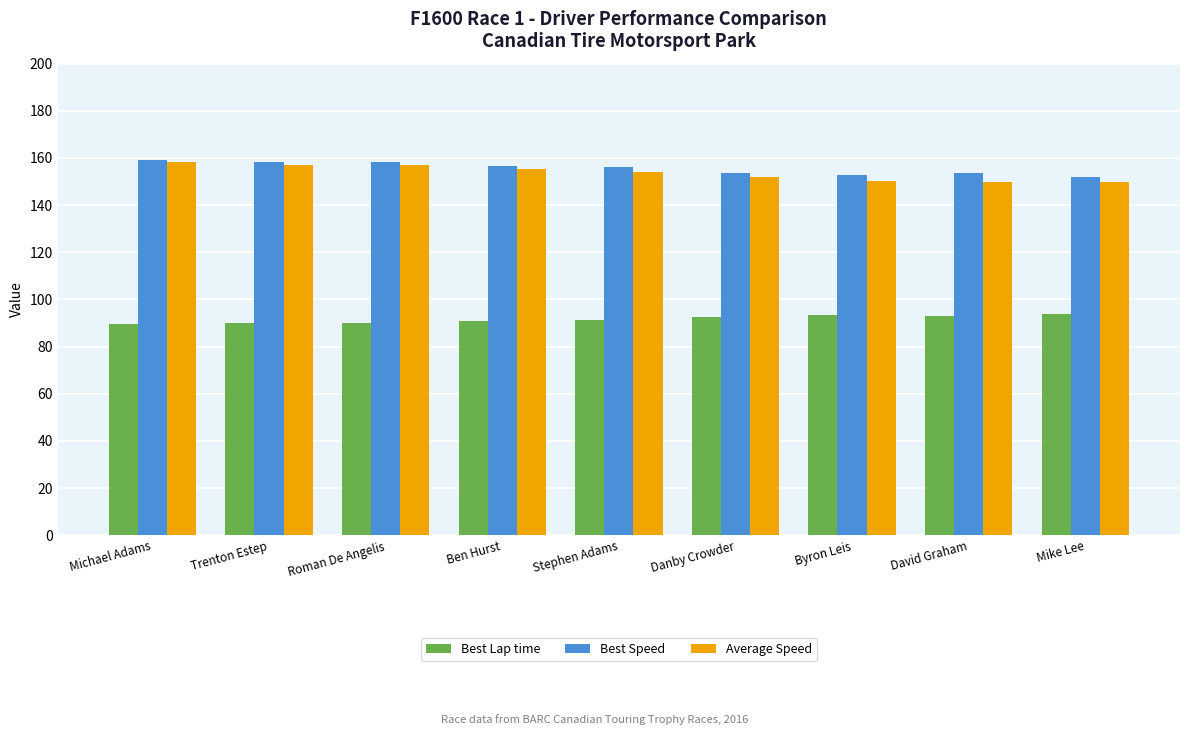

What is the smallest value displayed?

89.5